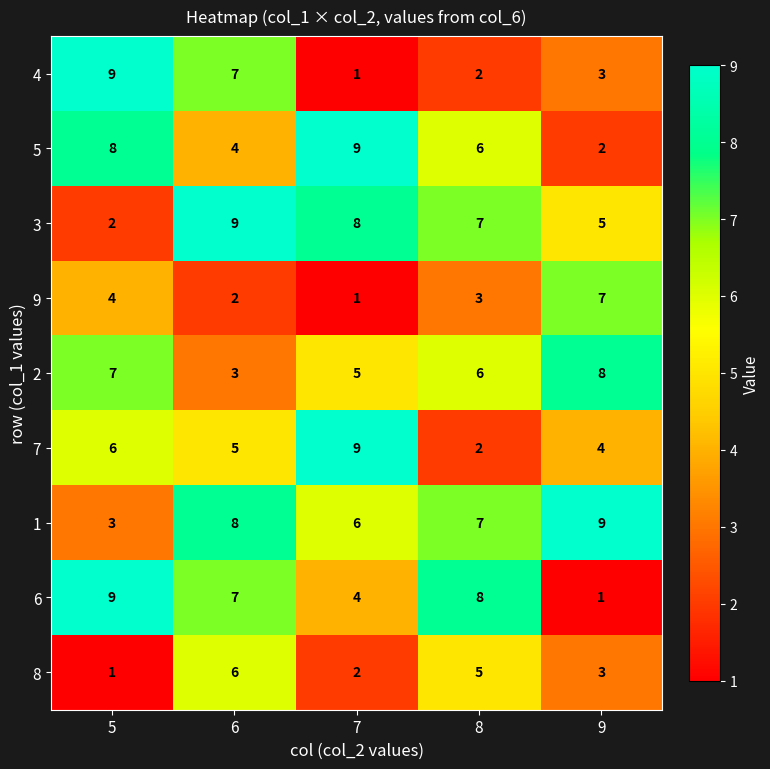

At which label is 6 closest to 5?

7